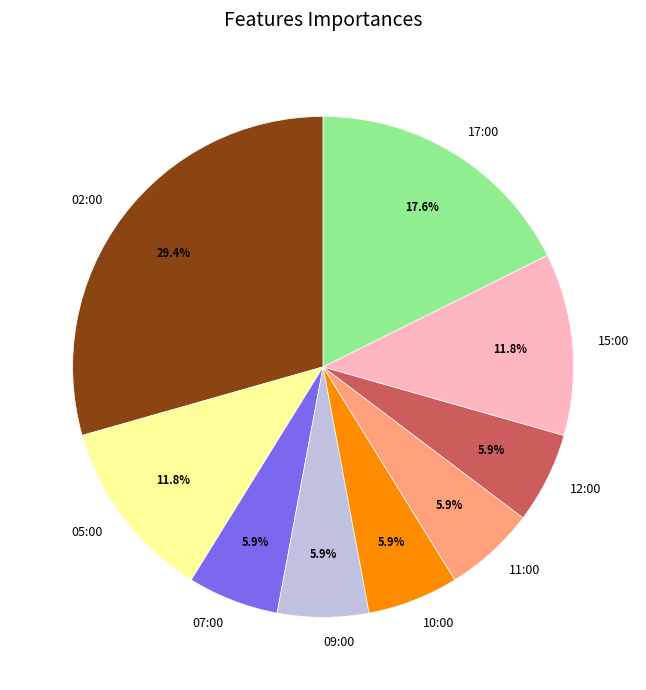

What percentage is the 09:00 slice, to the nearest percent?

6%